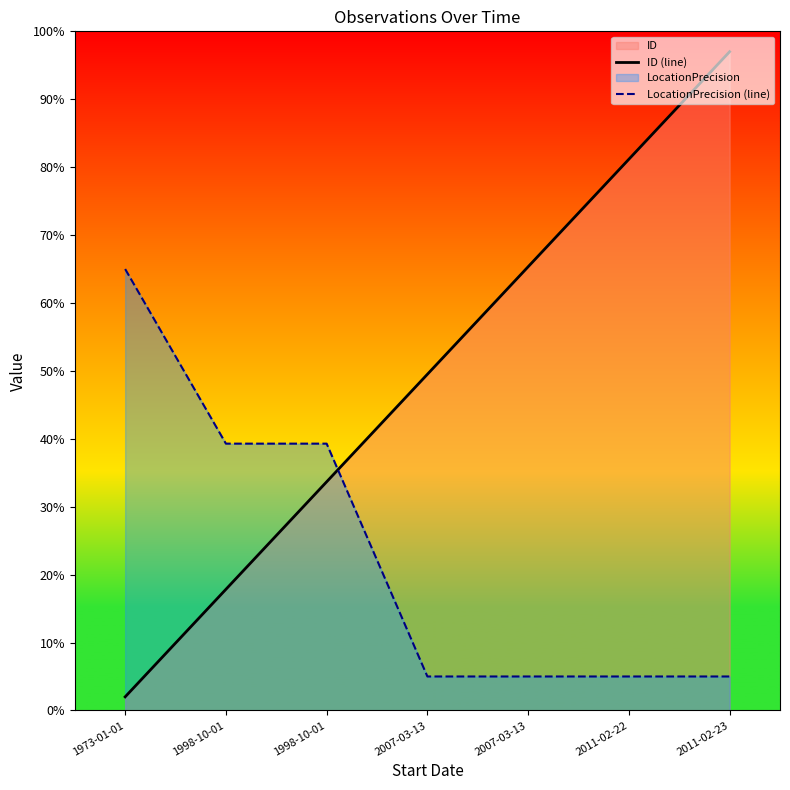

Which category has the highest value in the ID (line) series?

2011-02-23